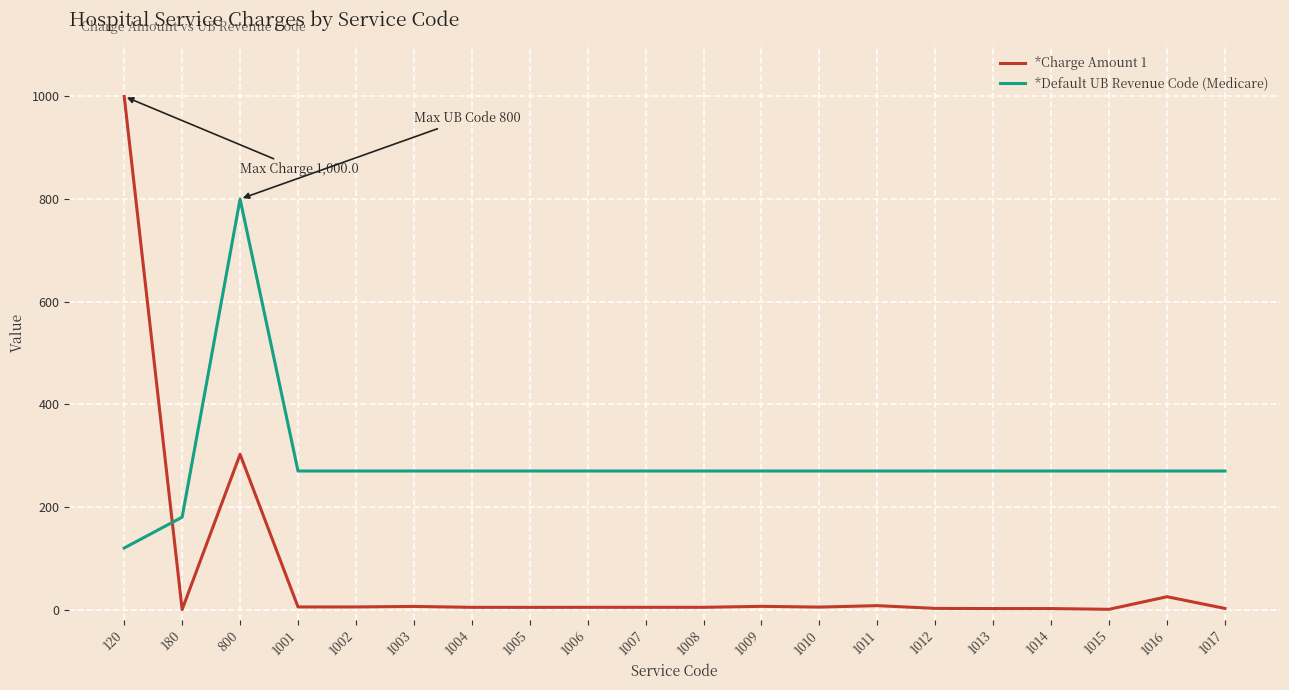

Is it true that *Default UB Revenue Code (Medicare) equals 465.2 at 1015?

False